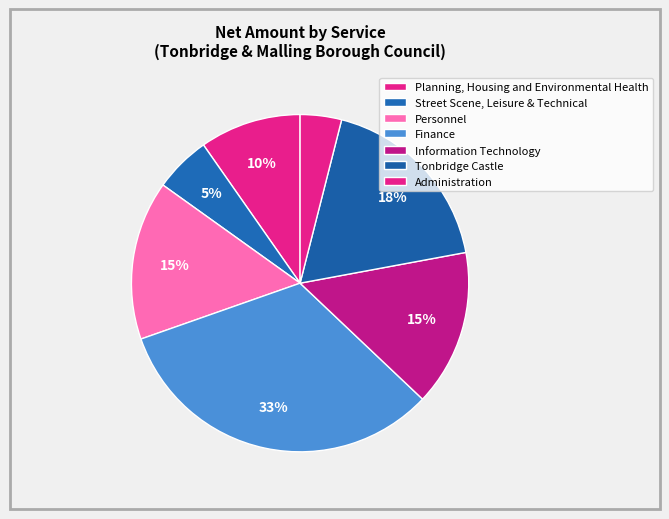

How many slices are in this pie chart?

7